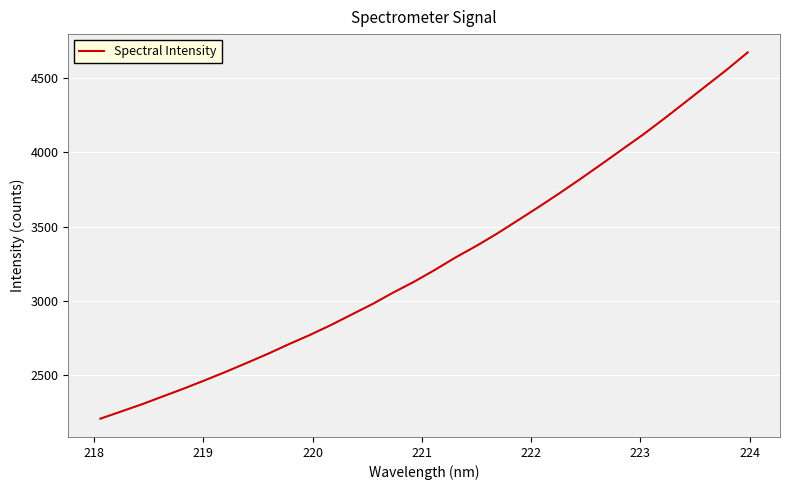

What is the average value?

3266.0